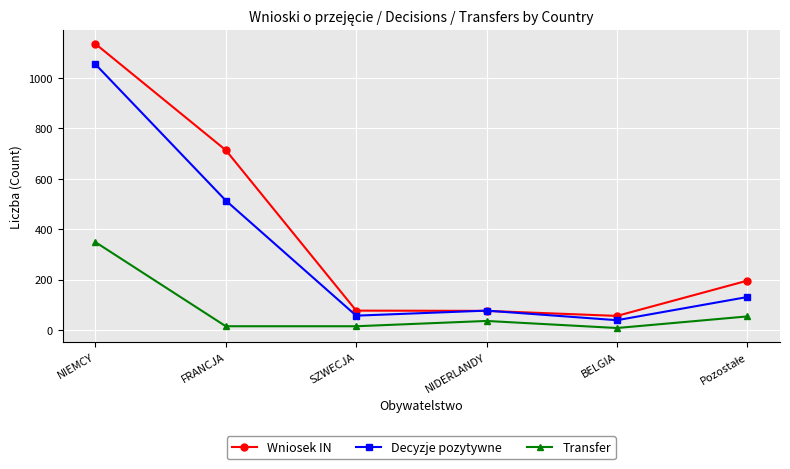

Is it true that Transfer equals 538 at NIEMCY?

False